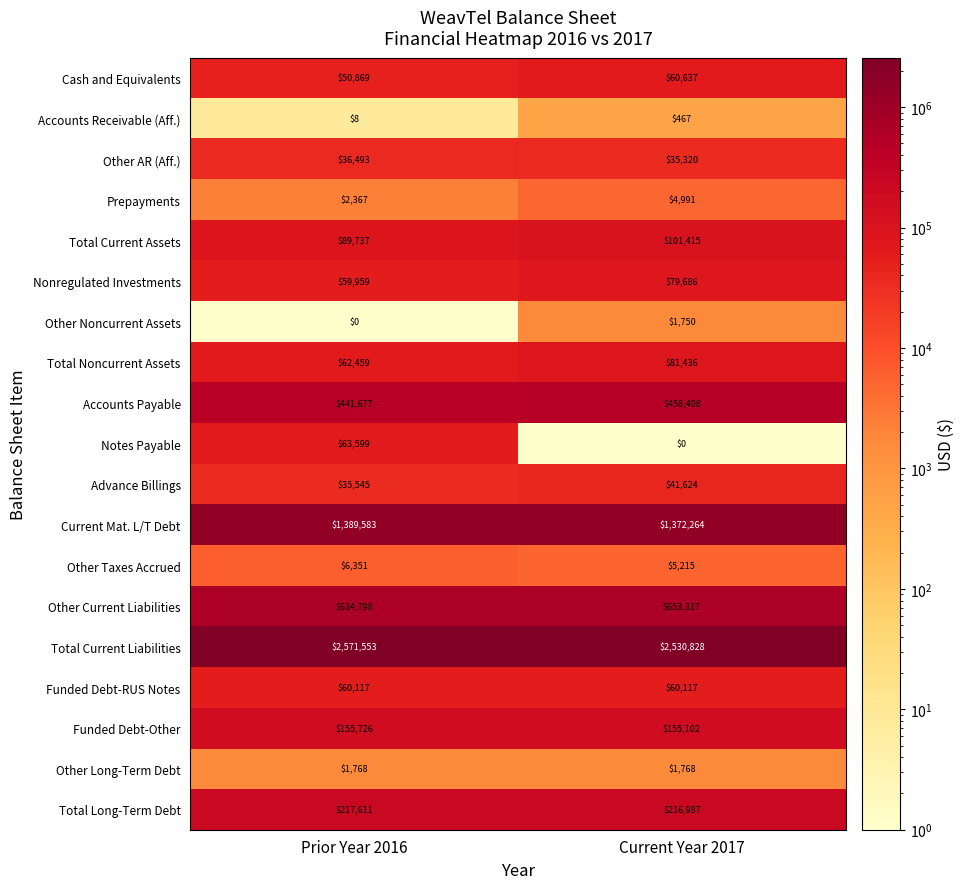

At which category is the sum across all series the highest?

Prior Year 2016